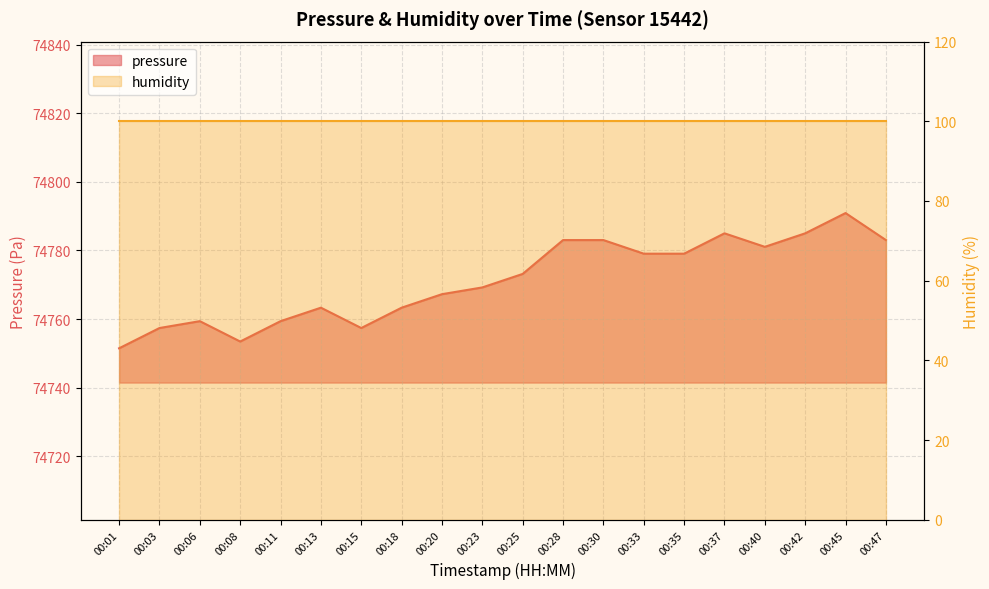

Which category has the lowest value across all series?

00:01